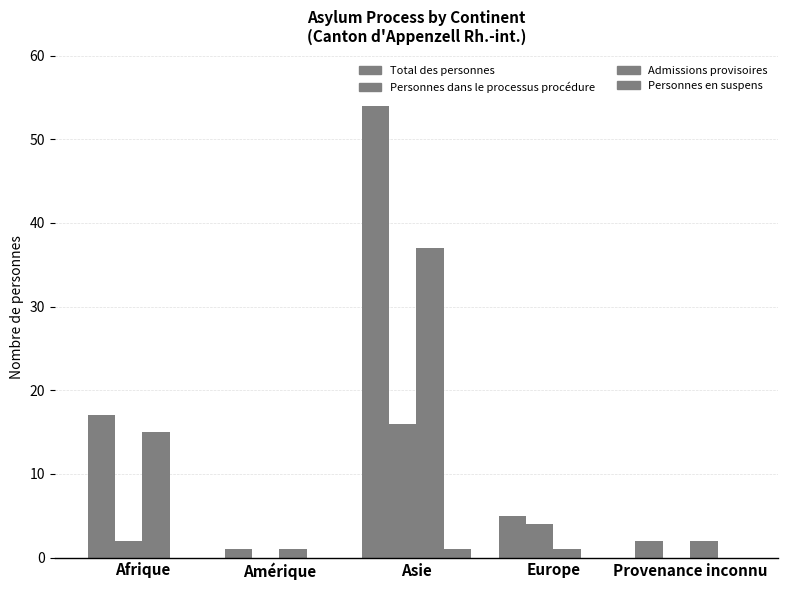

What is the label of the 2nd bar from the right?

Europe